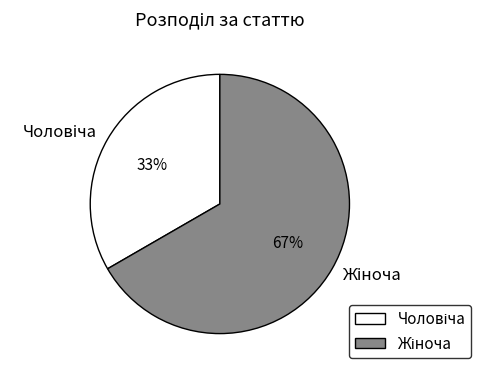

Is there a majority slice in this chart?

Yes